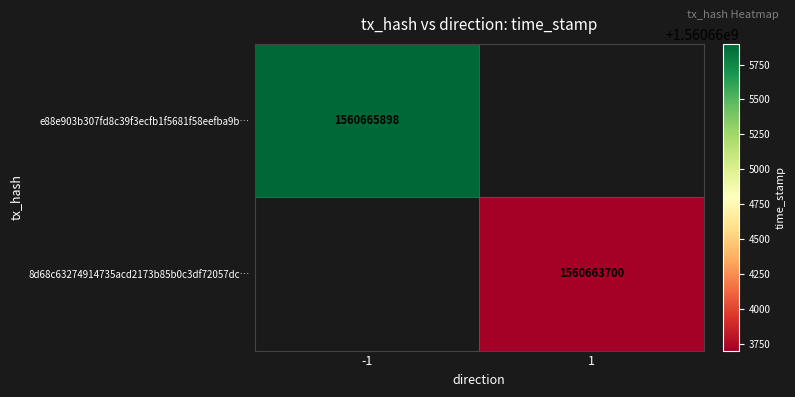

Between 1 and -1, which is larger?

-1